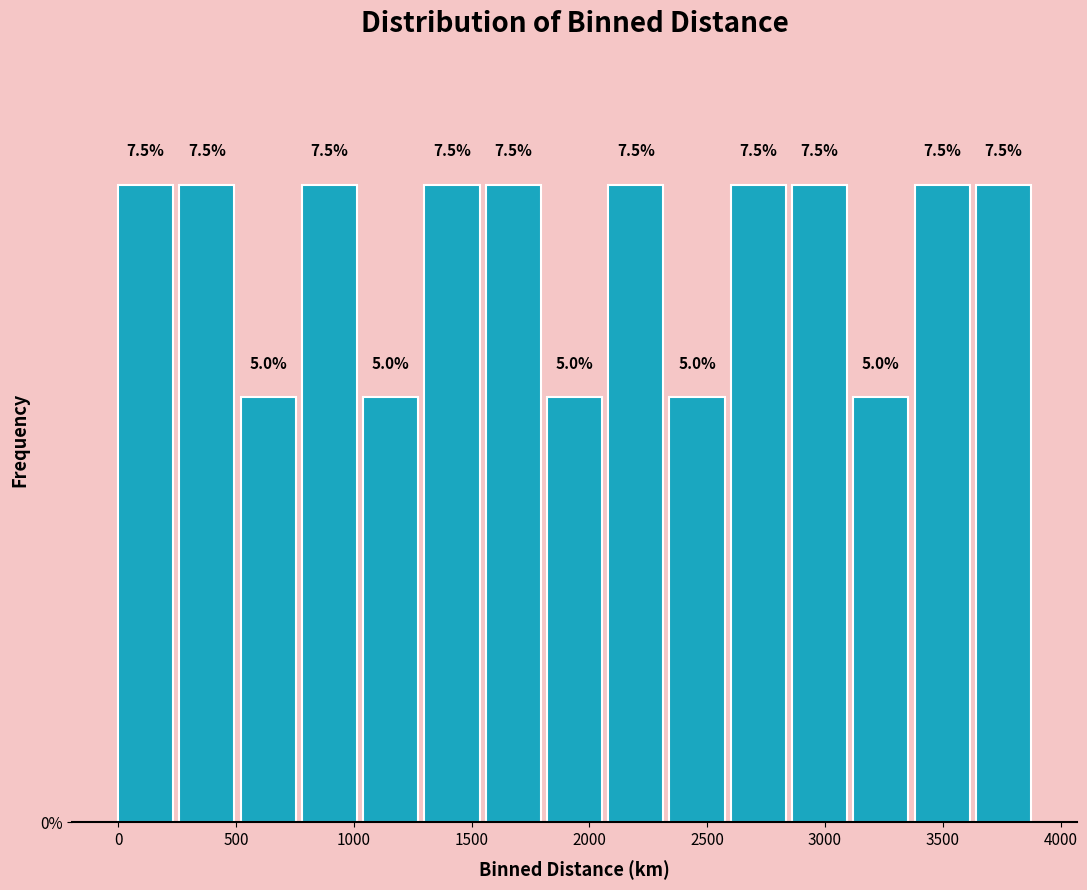

Reading left to right, transcribe this chart: for each bar, give the range it covers on the x-axis and its height. The bar edges are not printed on the chart, so give them approximately, as read against the axis.

0 to 260: 7.5
260 to 520: 7.5
520 to 780: 5.0
780 to 1040: 7.5
1040 to 1300: 5.0
1300 to 1560: 7.5
1560 to 1820: 7.5
1820 to 2080: 5.0
2080 to 2340: 7.5
2340 to 2600: 5.0
2600 to 2860: 7.5
2860 to 3120: 7.5
3120 to 3380: 5.0
3380 to 3640: 7.5
3640 to 3900: 7.5